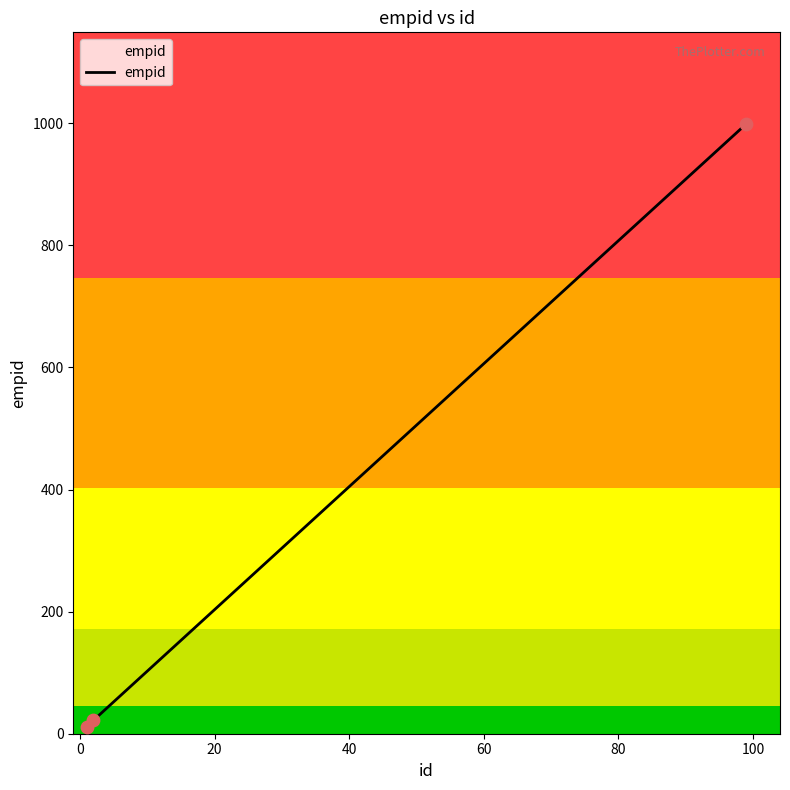

What is the difference between the maximum and minimum values?

988